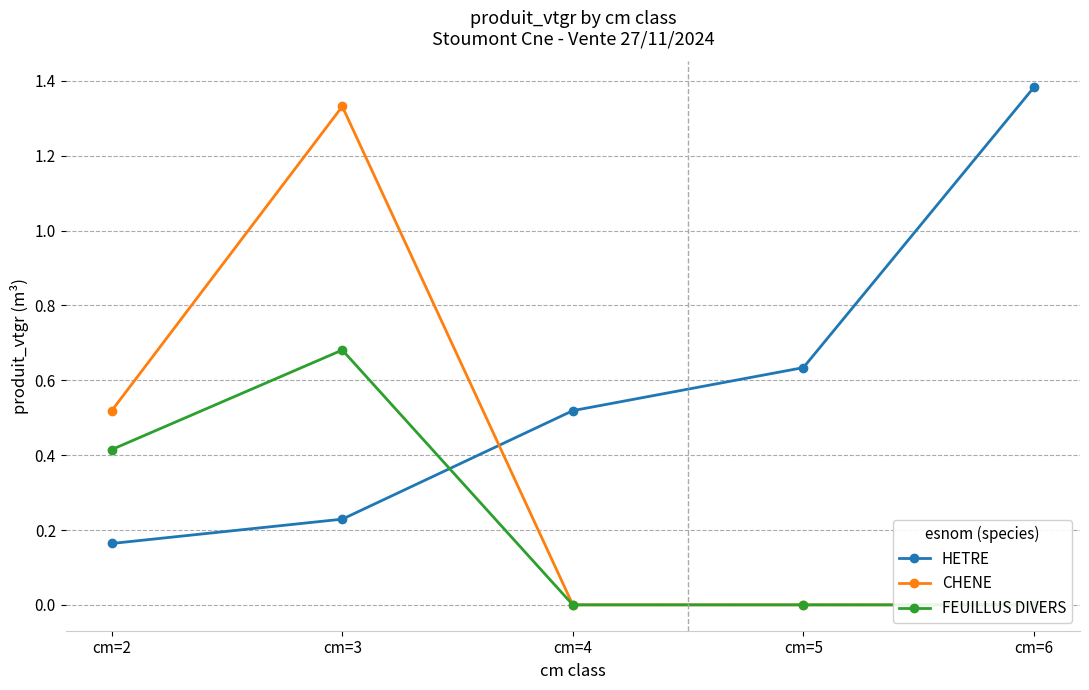

Count the number of categories in the chart.

5